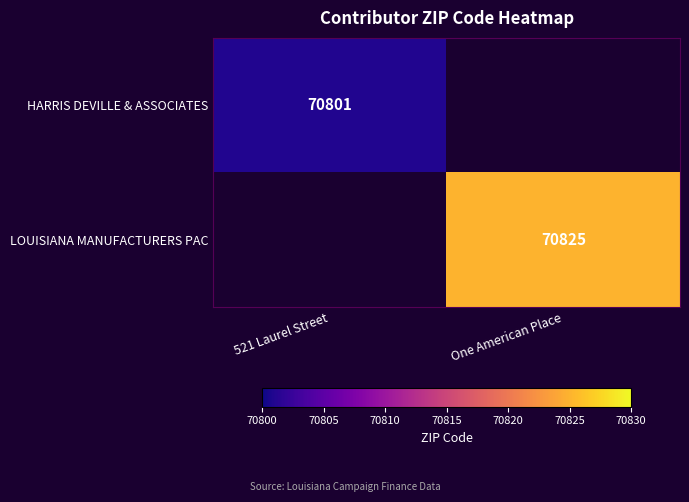

True or false: LOUISIANA MANUFACTURERS PAC has a value of 70825 at One American Place.

True